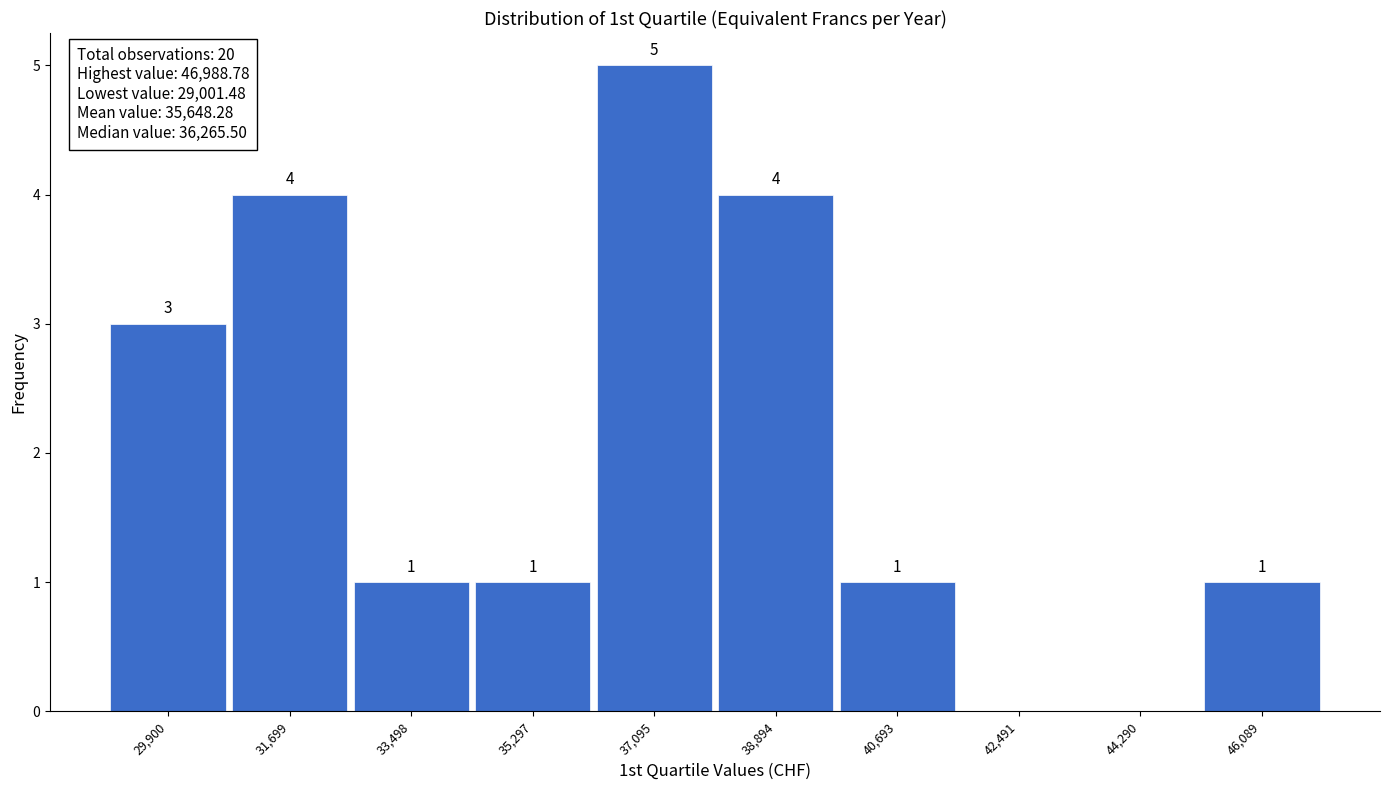

Over which range of the x-axis is the bar tallest?

36200 to 38000